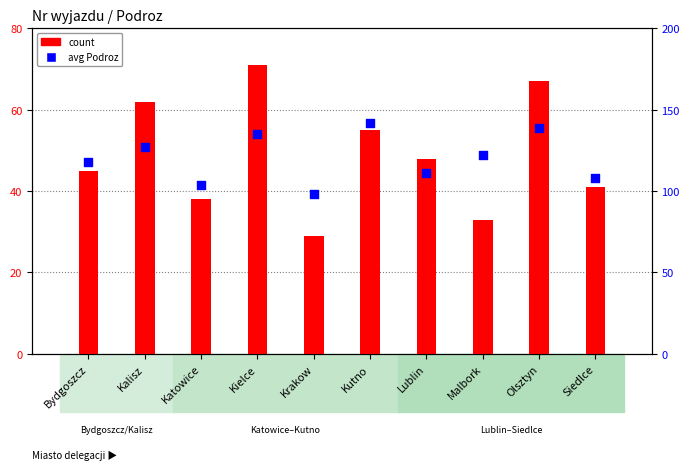

Is the value of count at Katowice greater than the value of avg Podroz at Olsztyn?

No